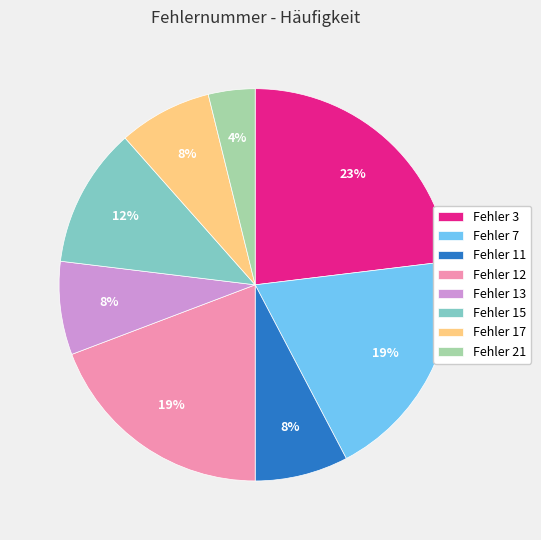

The Fehler 13 slice represents 8% of the pie. True or false?

True